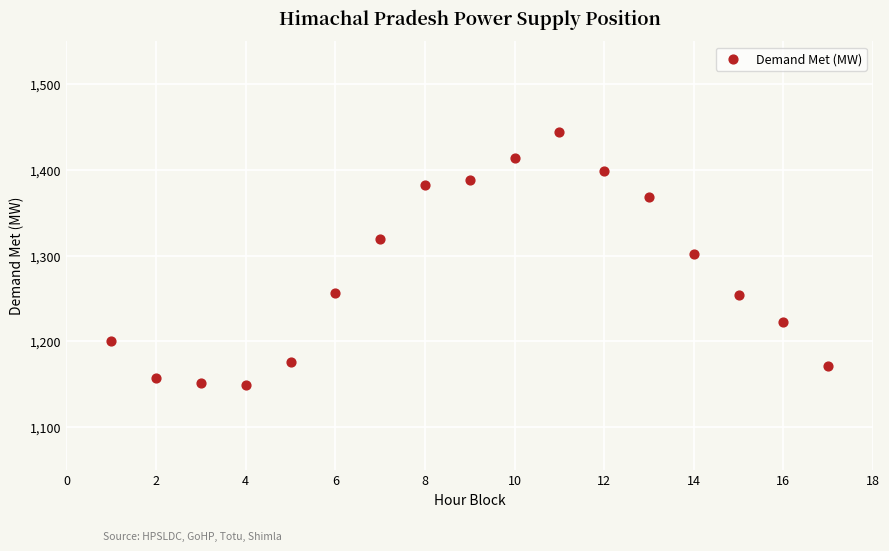

What is the range of X values (max minus min)?

16.0